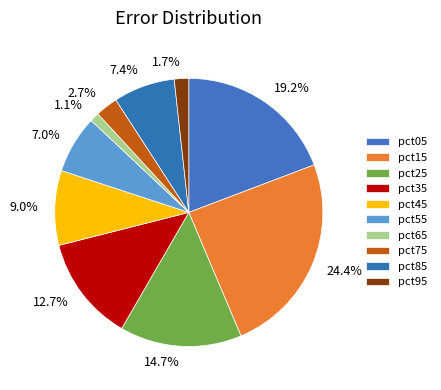

To the nearest percent, what portion does pct95 represent?

2%